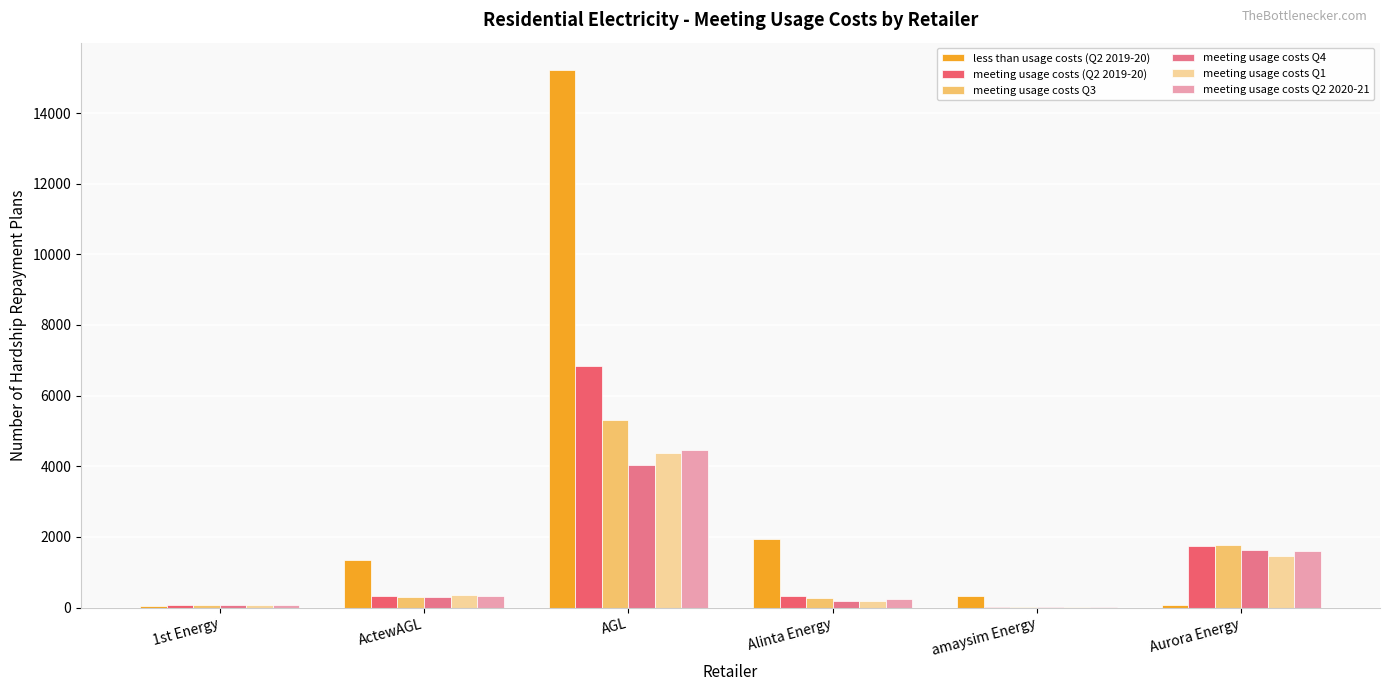

How many series are shown in this chart?

6